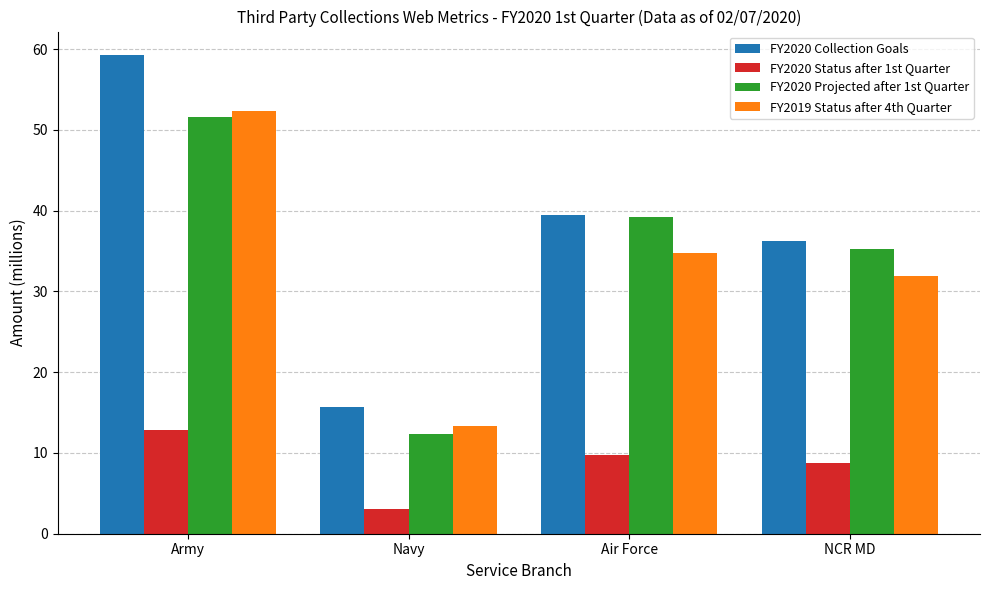

At which category is the sum across all series the highest?

Army